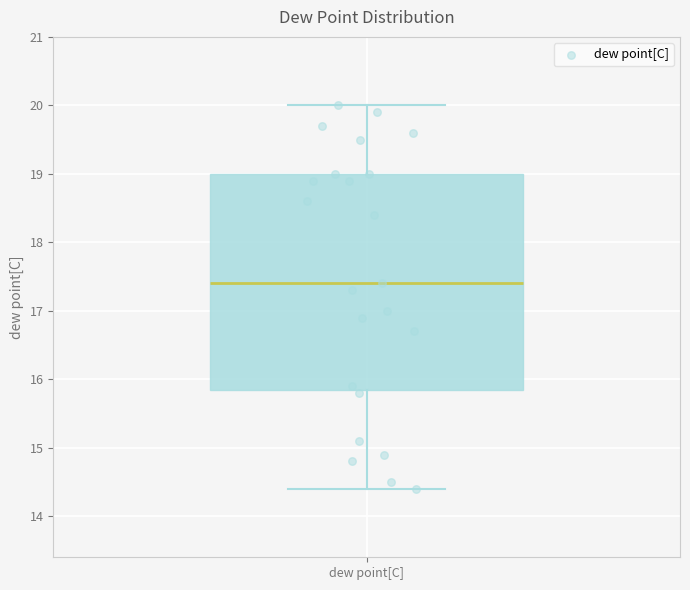

Read this box plot against the y-axis: the position of the median line, the range covered by the box, and the ends of both whiskers. The values are not printed on the chart, so give them approximately, as read against the axis.

median 17.4, box 15.9 to 19.0, whiskers 14.4 to 20.0